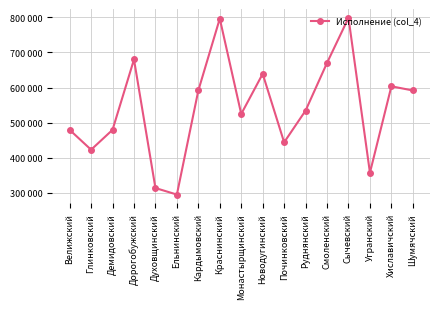

What is the label of the 2nd point from the left?

Глинковский